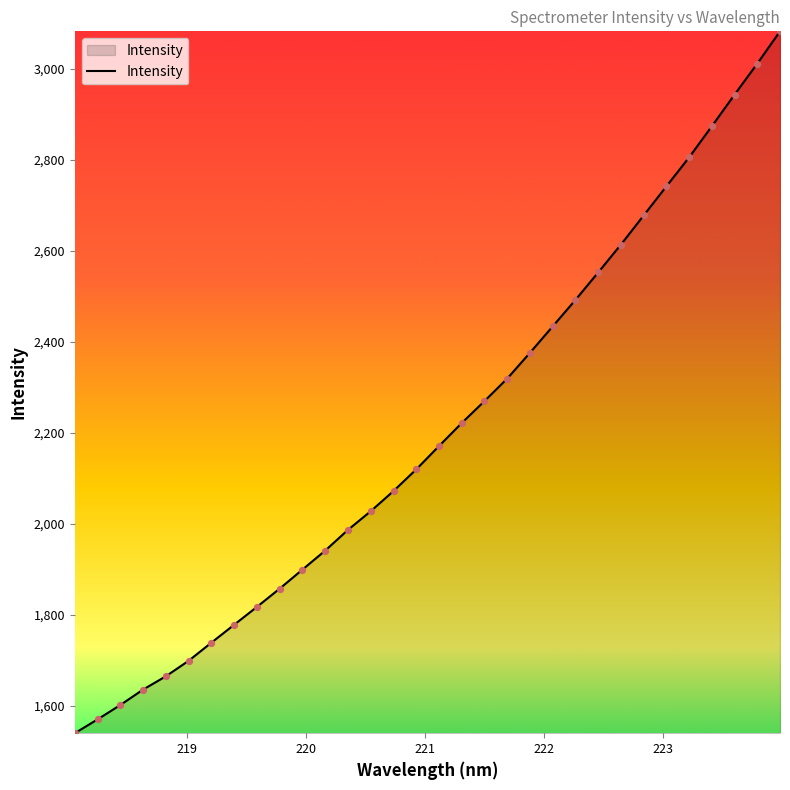

What is the smallest value displayed?

1539.8